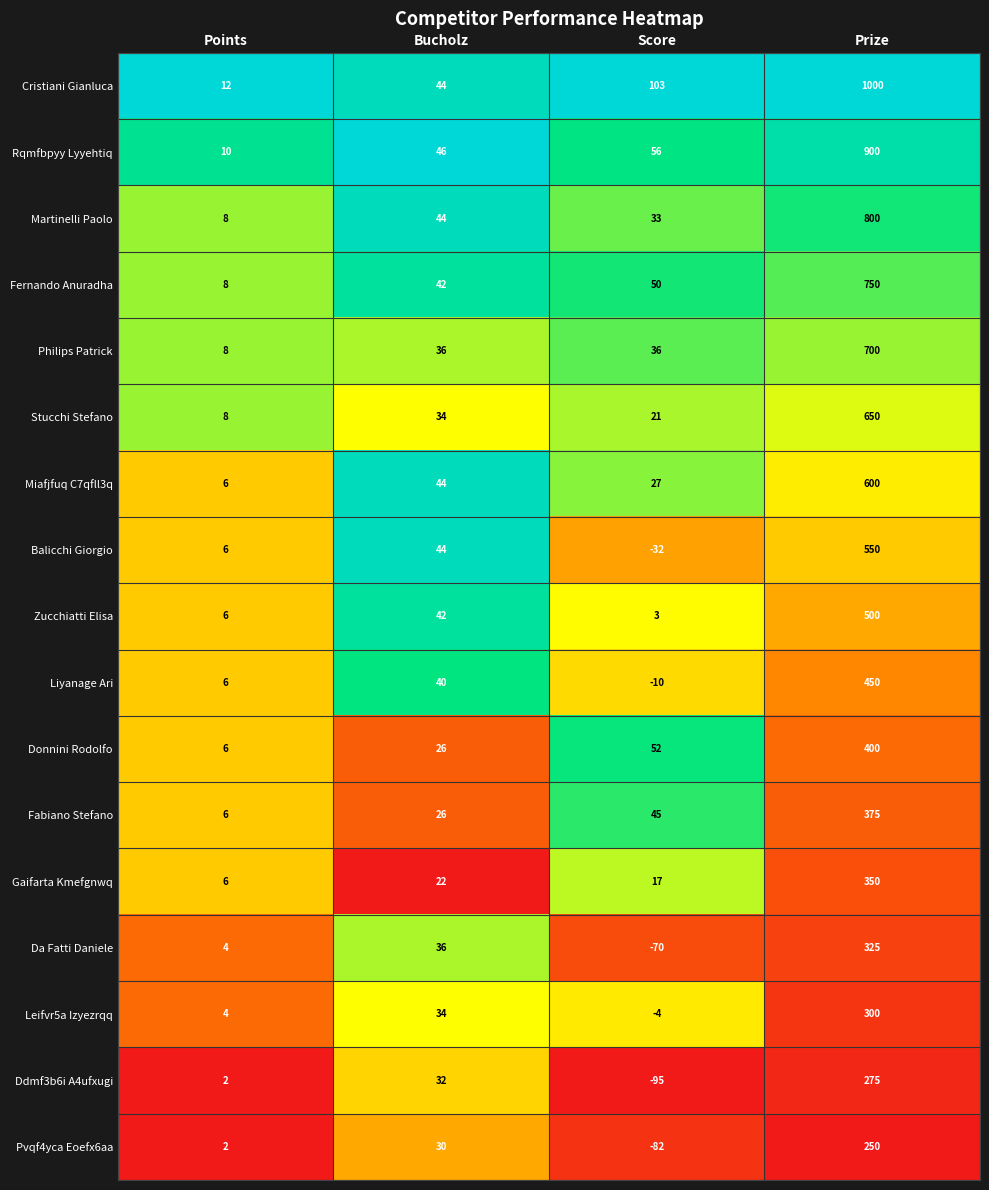

Where is Martinelli Paolo nearest to the value 404?

Bucholz